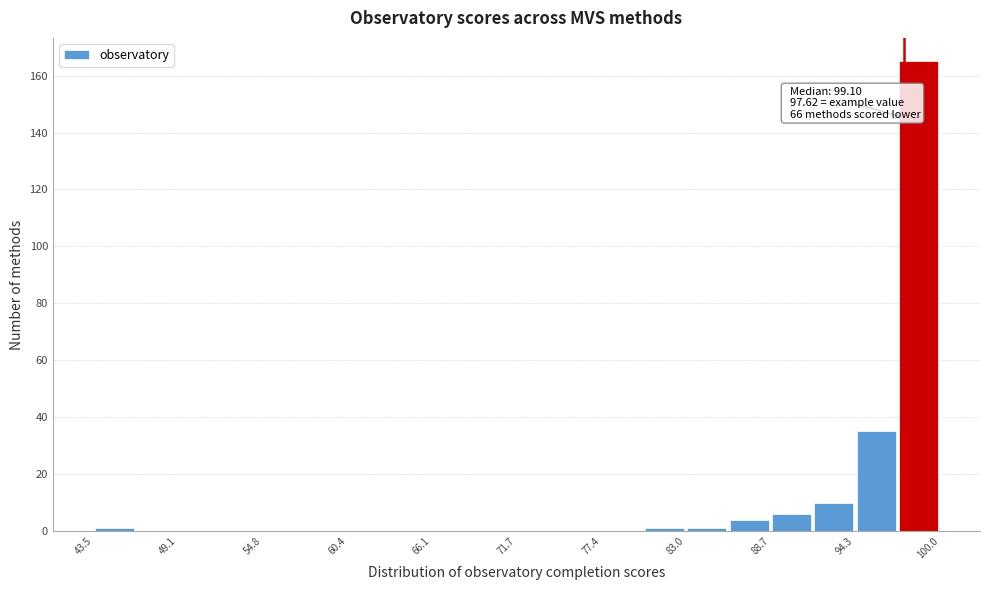

Read against the x-axis, roughly where is the centre of the tallest bar?

99